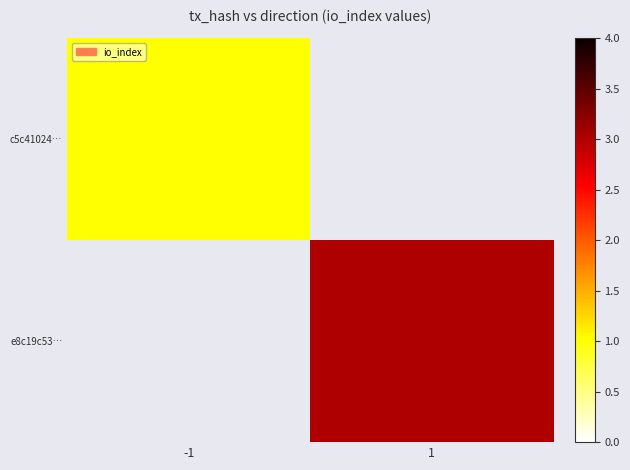

At which label is c5c41024… closest to 1?

-1